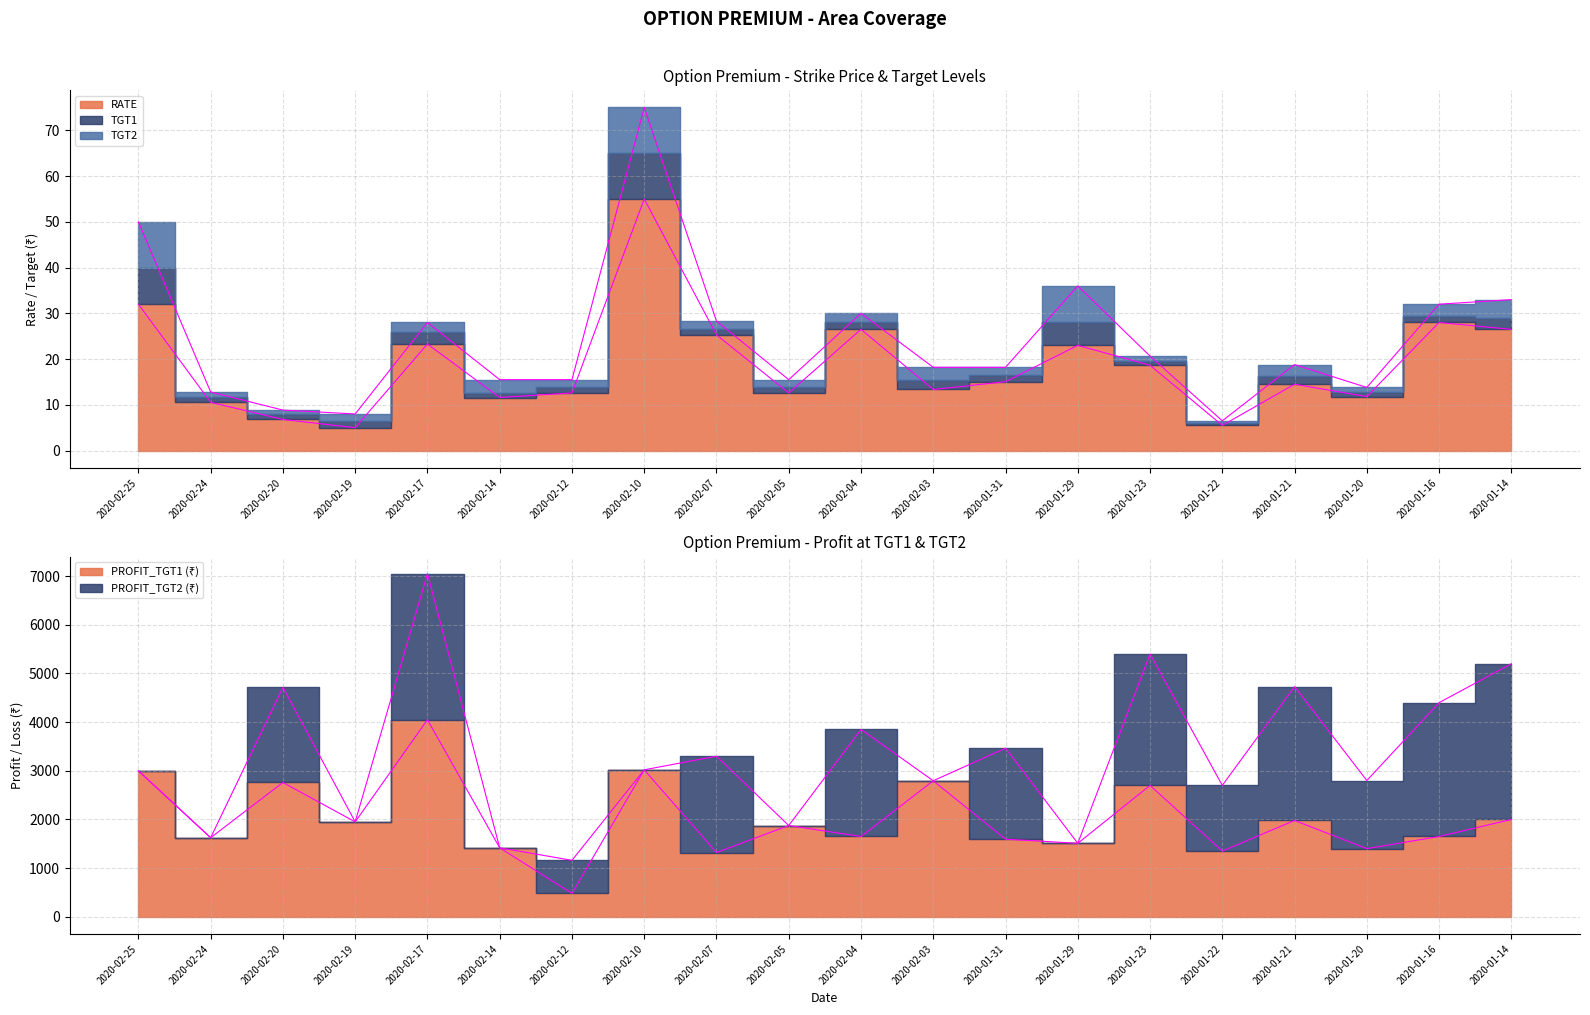

Count the number of categories in the chart.

20